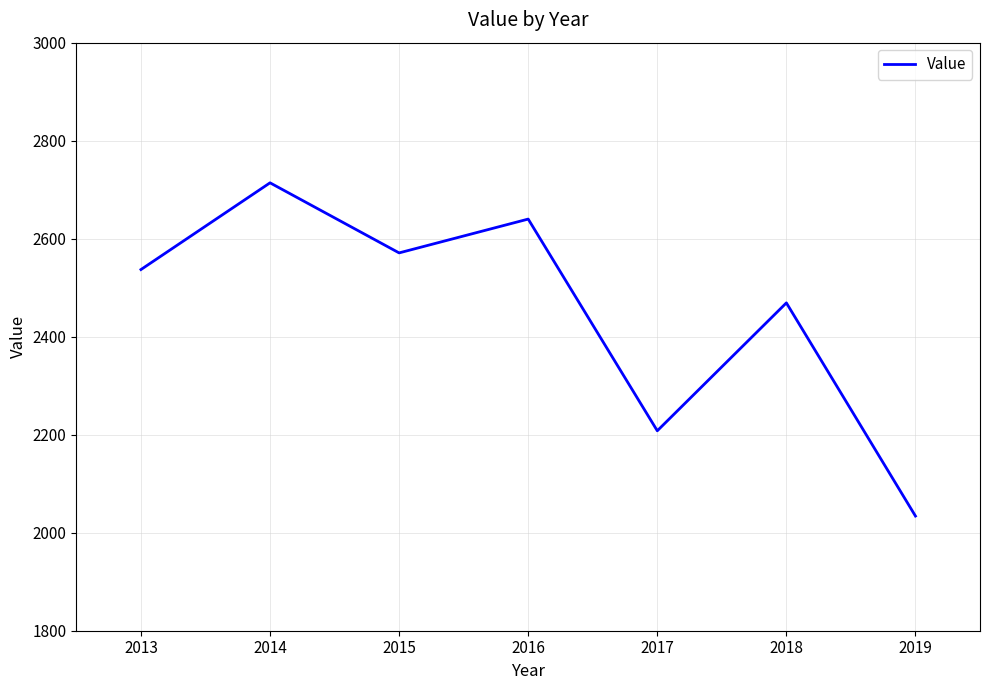

What is the difference between the second highest and minimum values?

606